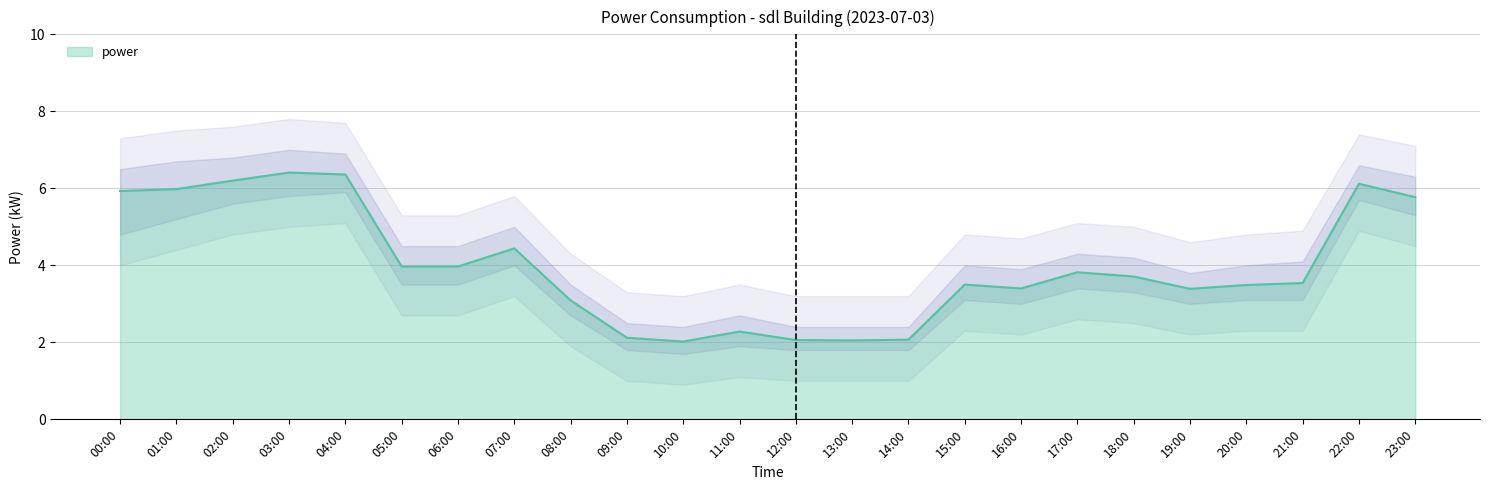

What is the value of the 4th point from the left?

6.4